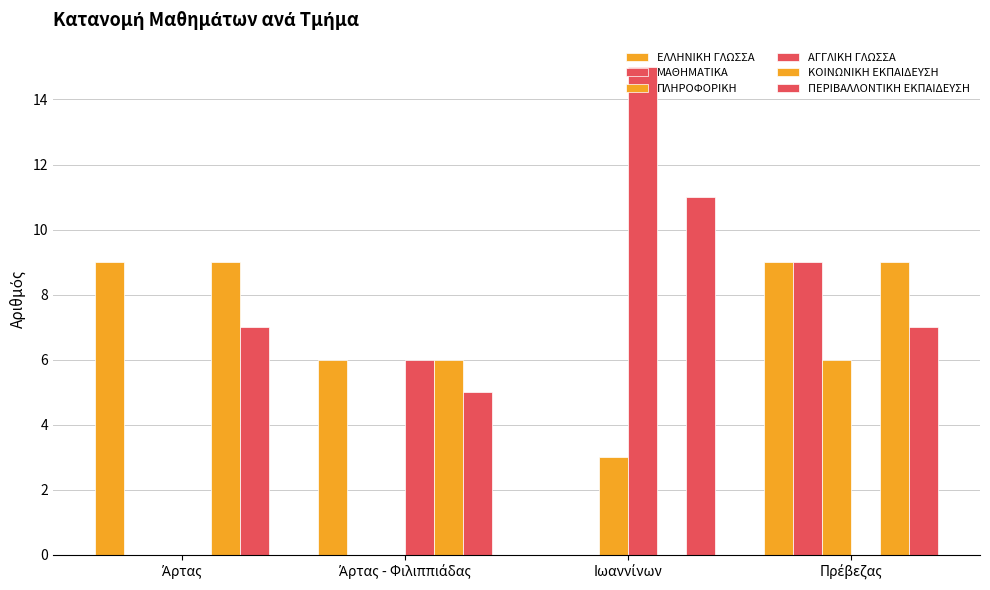

Reading left to right, extract all data points from this chart.

ΕΛΛΗΝΙΚΗ ΓΛΩΣΣΑ: Άρτας=9	Άρτας - Φιλιππιάδας=6	Ιωαννίνων=0	Πρέβεζας=9
ΜΑΘΗΜΑΤΙΚΑ: Άρτας=0	Άρτας - Φιλιππιάδας=0	Ιωαννίνων=0	Πρέβεζας=9
ΠΛΗΡΟΦΟΡΙΚΗ: Άρτας=0	Άρτας - Φιλιππιάδας=0	Ιωαννίνων=3	Πρέβεζας=6
ΑΓΓΛΙΚΗ ΓΛΩΣΣΑ: Άρτας=0	Άρτας - Φιλιππιάδας=6	Ιωαννίνων=15	Πρέβεζας=0
ΚΟΙΝΩΝΙΚΗ ΕΚΠΑΙΔΕΥΣΗ: Άρτας=9	Άρτας - Φιλιππιάδας=6	Ιωαννίνων=0	Πρέβεζας=9
ΠΕΡΙΒΑΛΛΟΝΤΙΚΗ ΕΚΠΑΙΔΕΥΣΗ: Άρτας=7	Άρτας - Φιλιππιάδας=5	Ιωαννίνων=11	Πρέβεζας=7